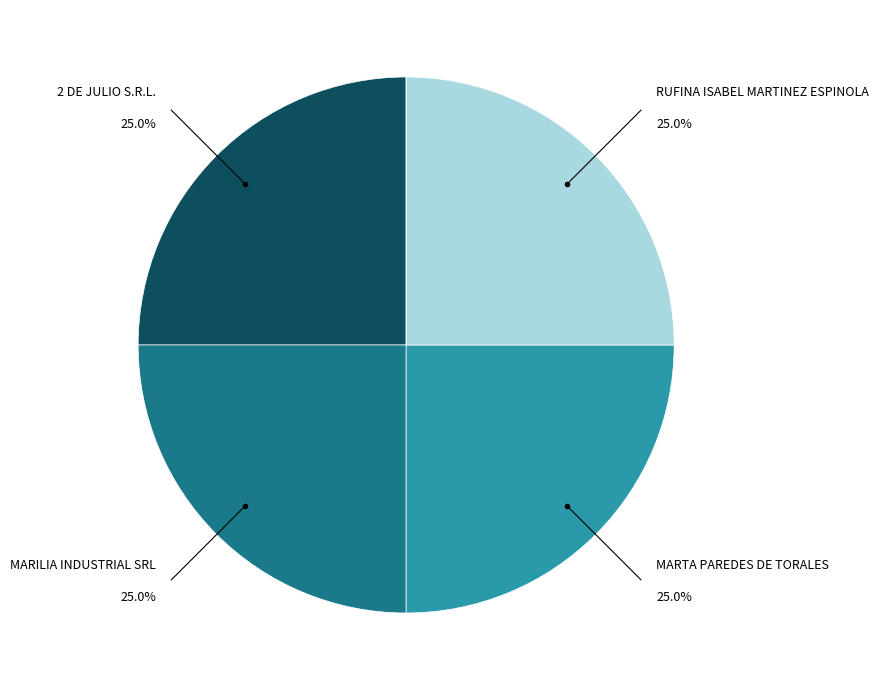

Is there any slice that represents more than half of the pie?

No